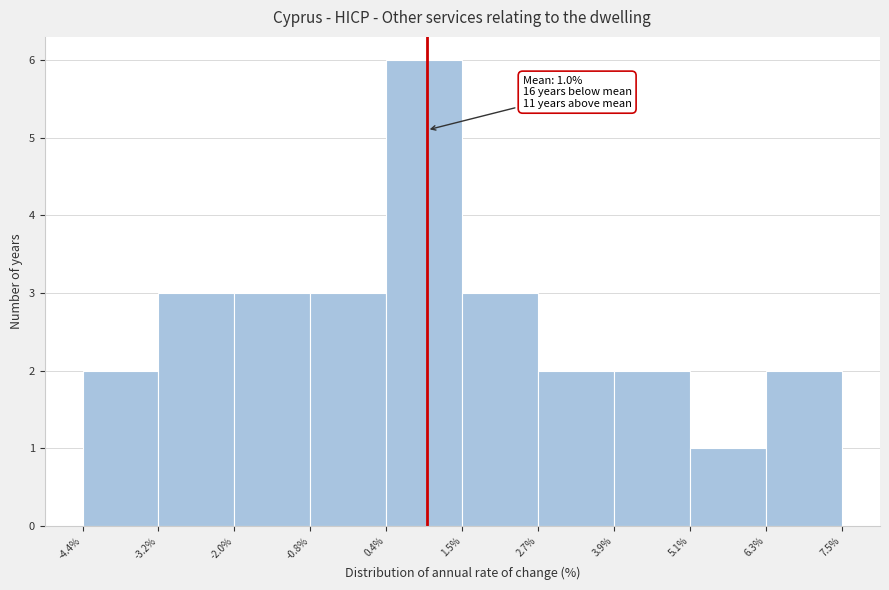

Over which range of the x-axis is the bar tallest?

0.4% to 1.5%